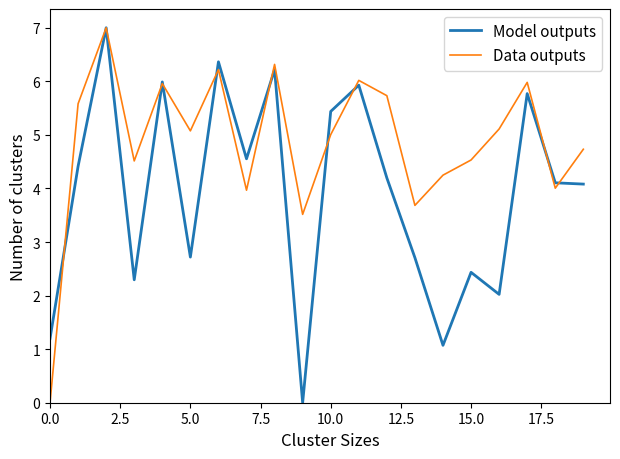

How many lines are shown in the chart?

2